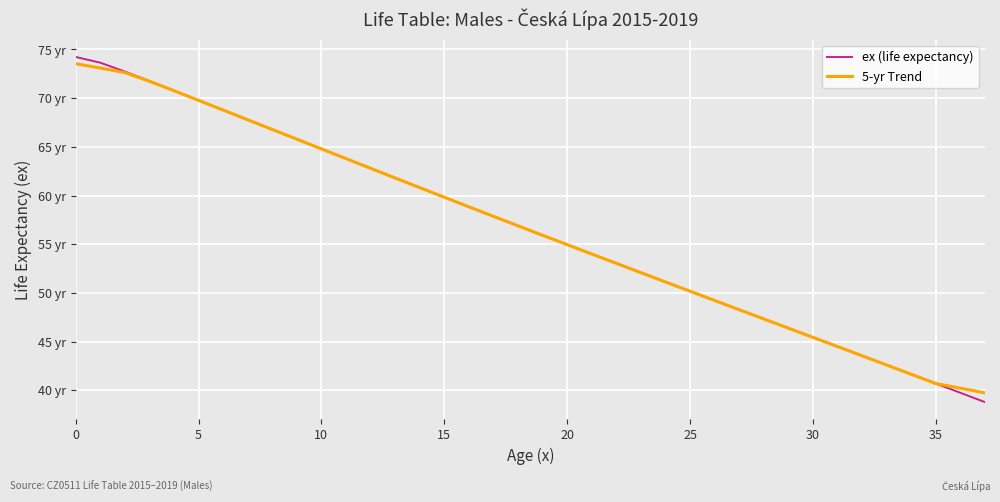

List the series in order of their peak value, lowest first.

5-yr Trend, ex (life expectancy)